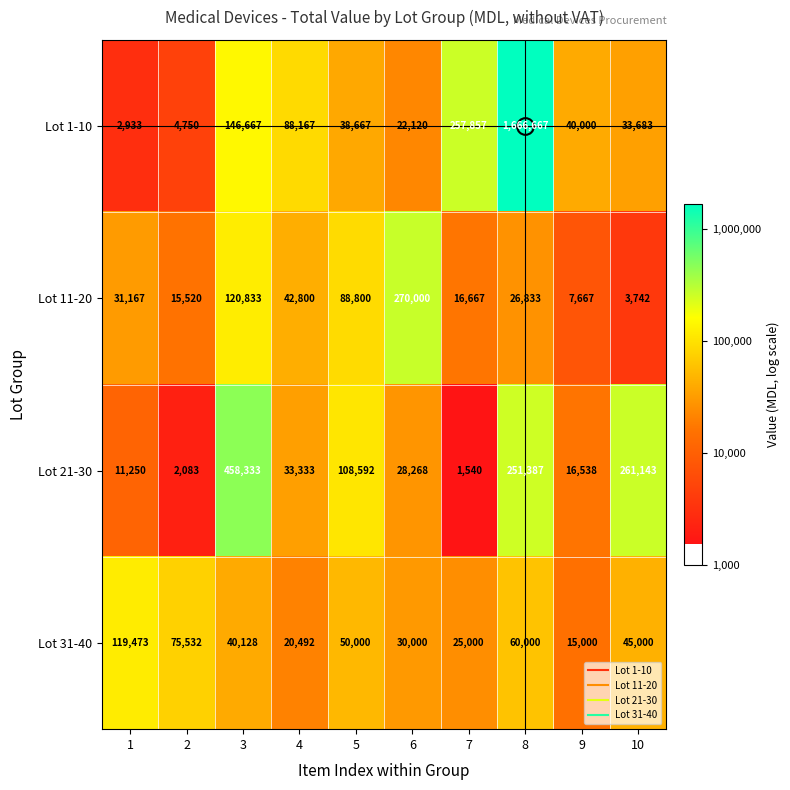

List the series in order of their peak value, highest first.

Lot 1-10, Lot 21-30, Lot 11-20, Lot 31-40